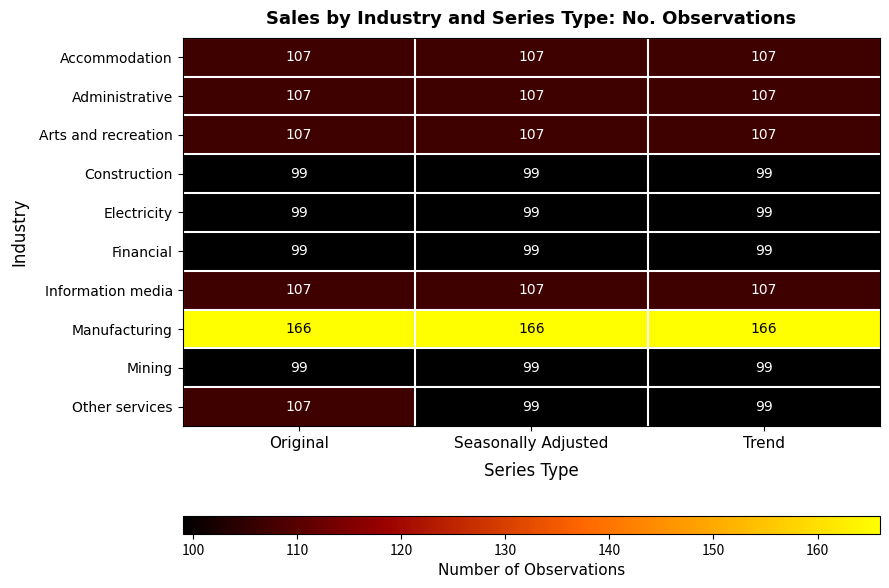

The Arts and recreation series shows 107 at Seasonally Adjusted. True or false?

True